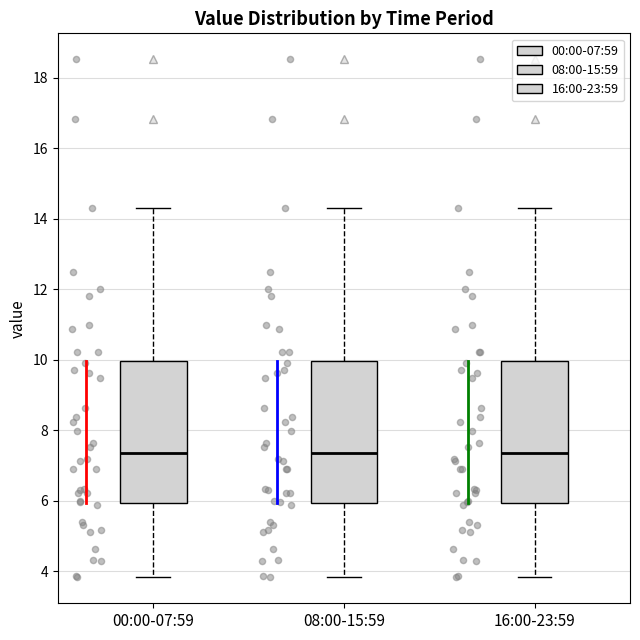

Reading left to right, read every box against the y-axis: the position of its median line, the range the box covers, and the ends of its whiskers. The values are not printed on the chart, so give them approximately, as read against the axis.

00:00-07:59: median 7.4, box 6.0 to 10.0, whiskers 3.8 to 14.4
08:00-15:59: median 7.4, box 6.0 to 10.0, whiskers 3.8 to 14.4
16:00-23:59: median 7.4, box 6.0 to 10.0, whiskers 3.8 to 14.4